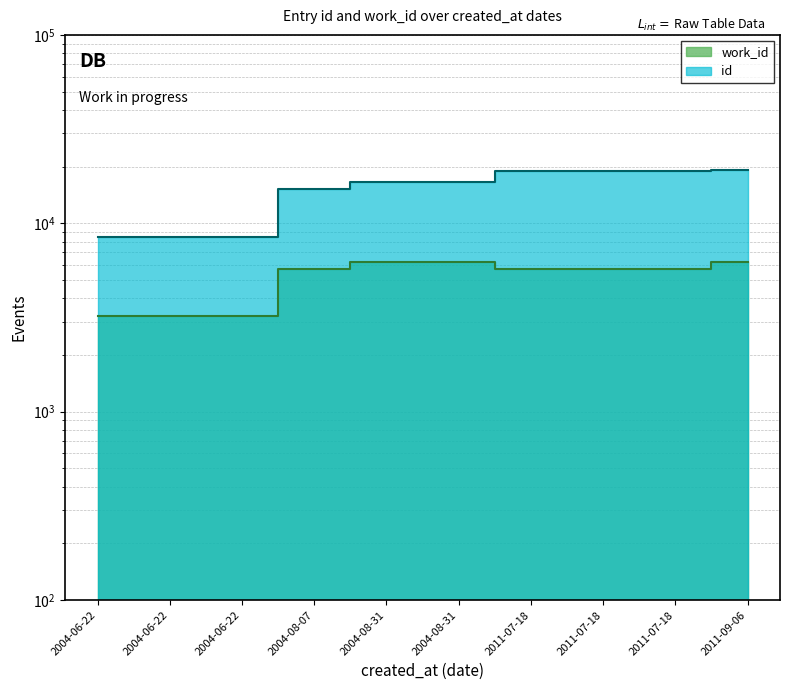

True or false: id and work_id intersect in this chart.

False